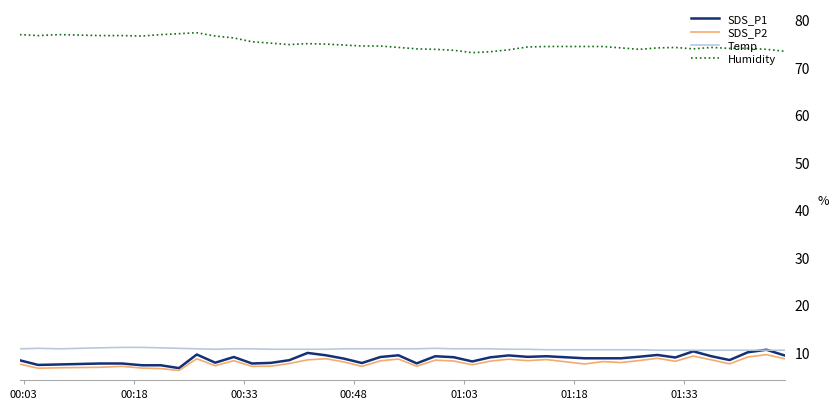

What is the lowest value of the SDS_P1 series?

6.6